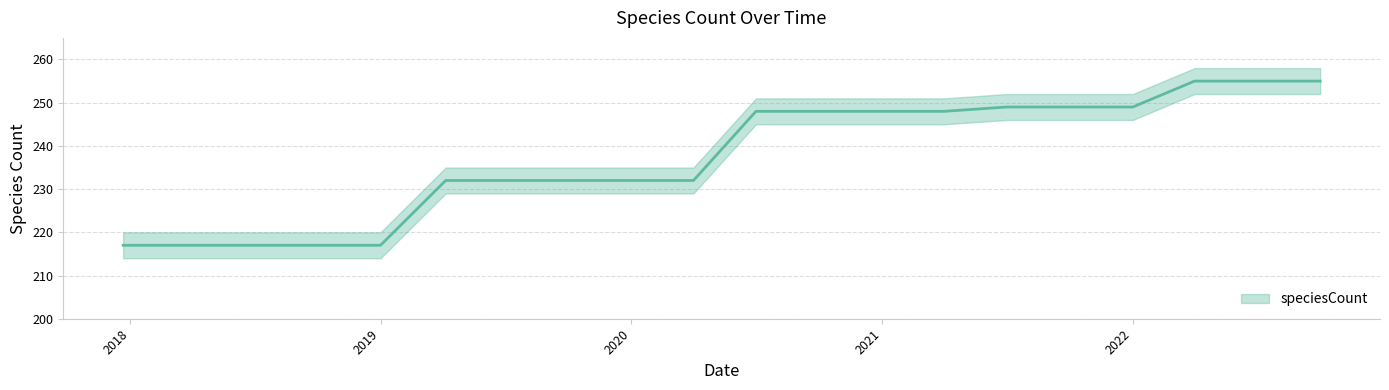

Rank the categories by value from lowest to highest.

2017-12-22, 2018-04-09, 2018-07-11, 2018-09-28, 2019-01-01, 2019-04-06, 2019-07-01, 2019-10-09, 2020-01-01, 2020-04-01, 2020-07-01, 2020-10-01, 2021-01-01, 2021-04-01, 2021-07-01, 2021-10-01, 2022-01-01, 2022-04-01, 2022-07-01, 2022-10-01